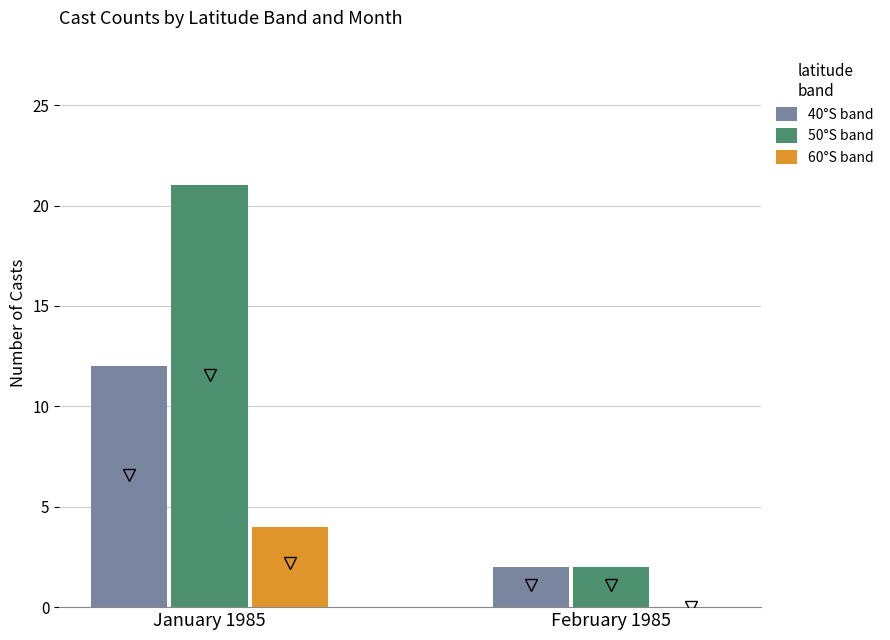

Reading left to right, transcribe all the data shown in this chart.

40°S band: January 1985=12	February 1985=2
50°S band: January 1985=21	February 1985=2
60°S band: January 1985=4	February 1985=0